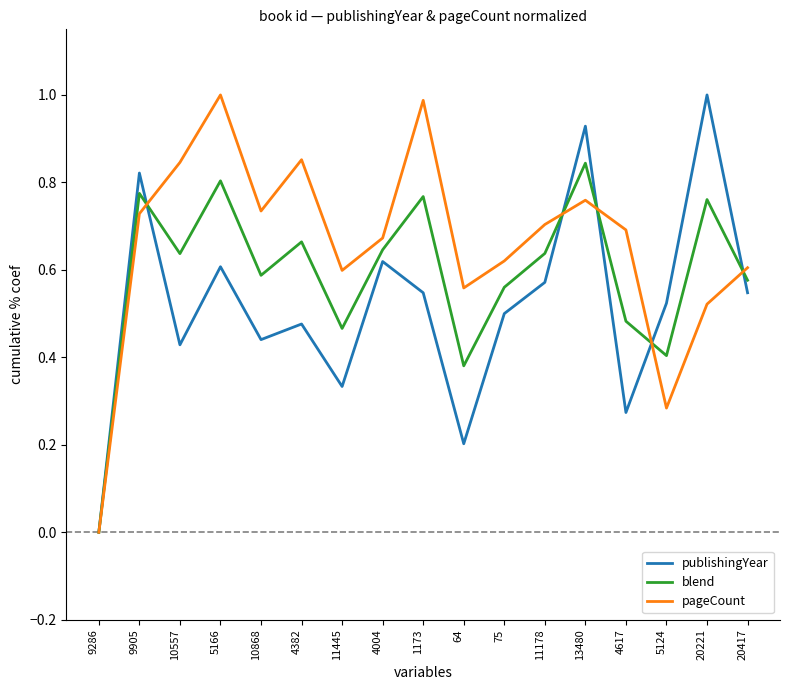

What is the sum of all blend values?

10.0